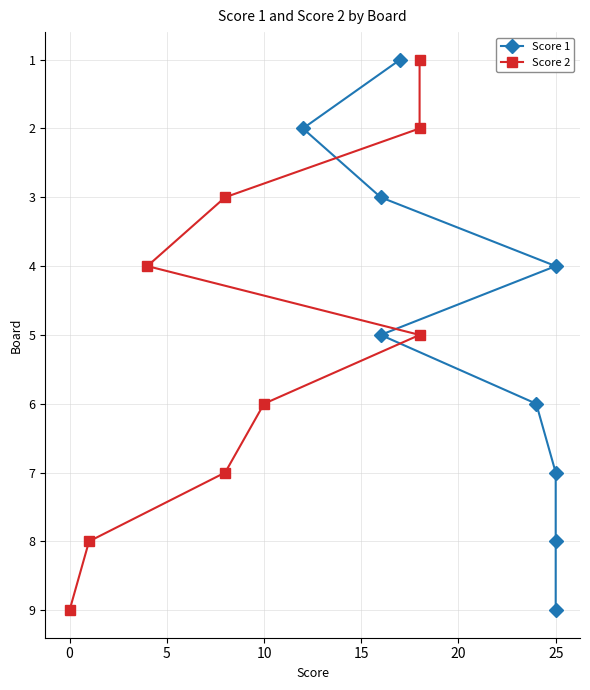

What position from the left is 25?

7